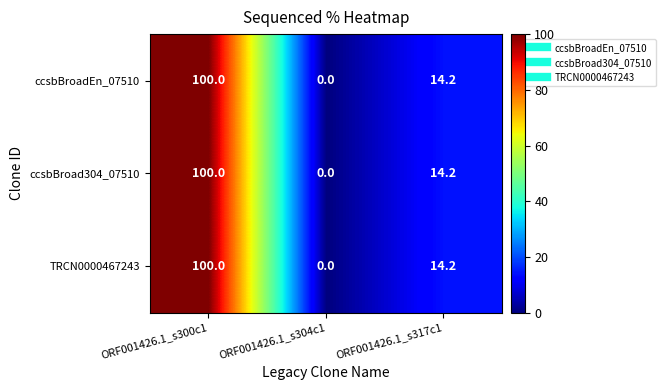

What is the maximum value for ccsbBroad304_07510?

100.0